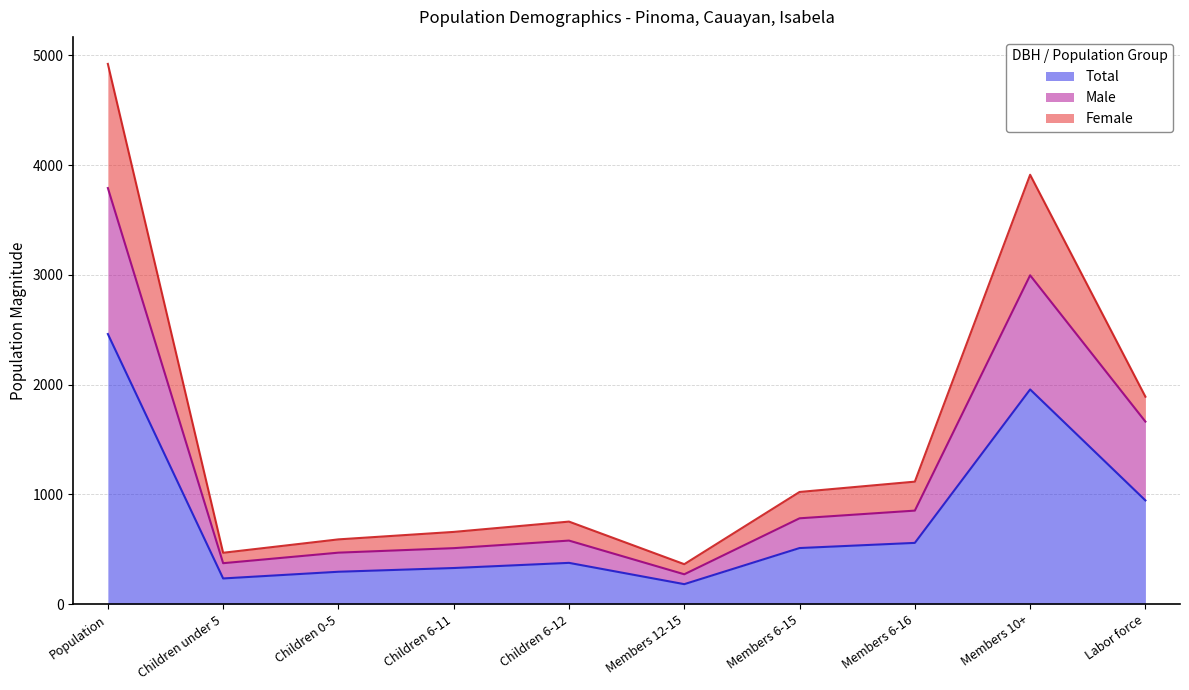

True or false: Total has a value of 485 at Children 6-11.

False